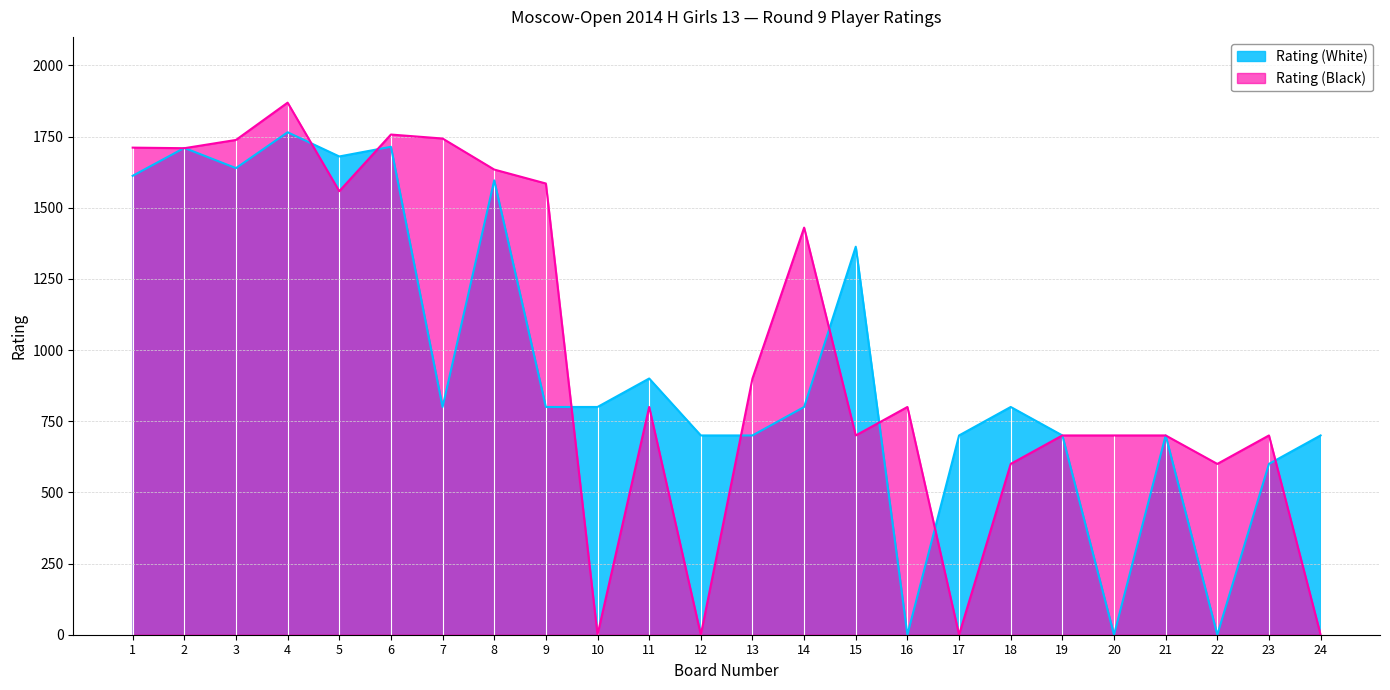

What is the value of the Rating (Black) point at the 8th from the left?

1634